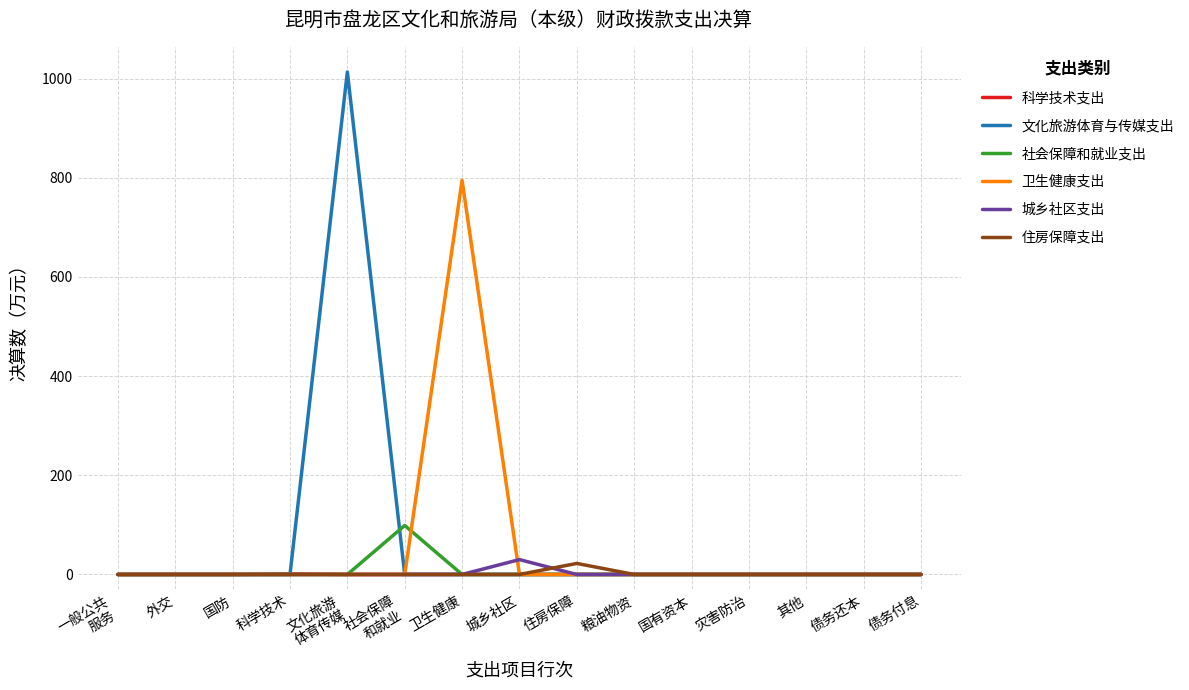

Which series has the widest spread of values?

文化旅游体育与传媒支出